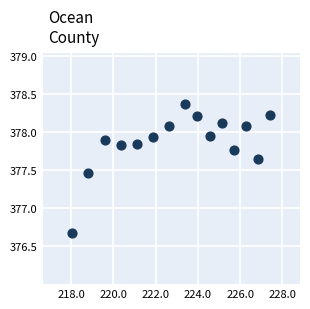

What is the range of X values (max minus min)?

9.4